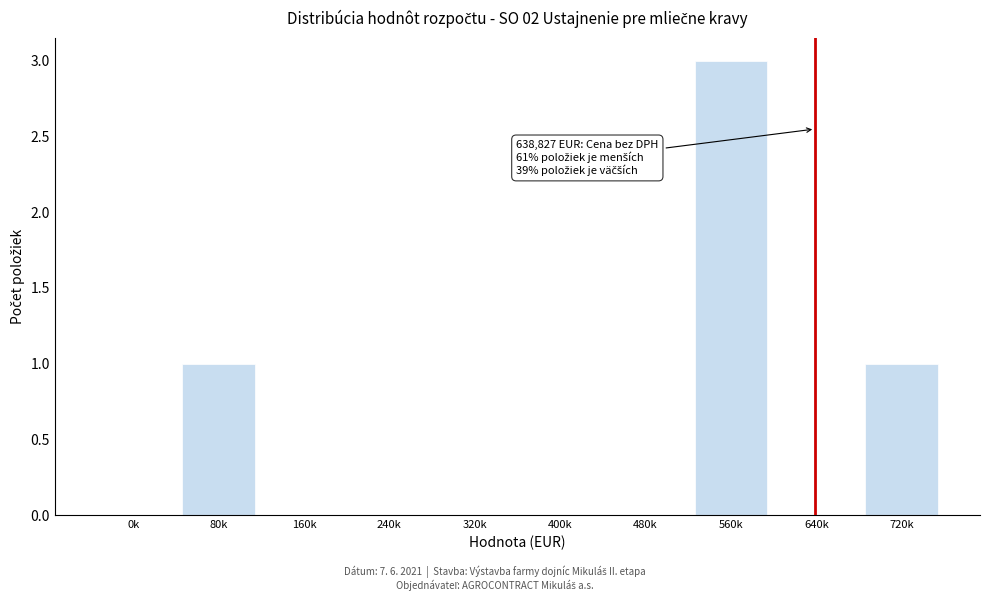

Reading left to right, extract all data points from this chart.

0k=0	80k=1	160k=0	240k=0	320k=0	400k=0	480k=0	560k=3	640k=0	720k=1